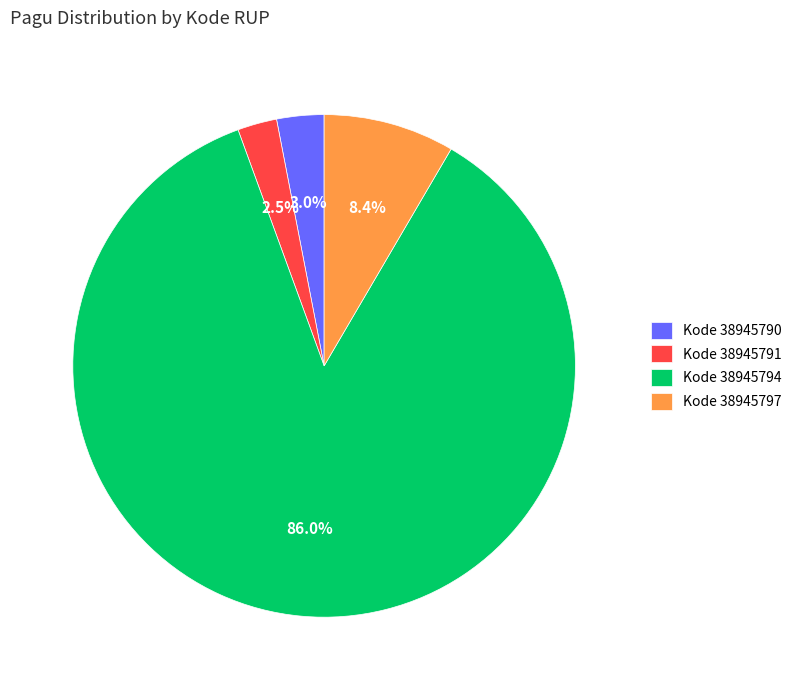

How many segments does this pie chart have?

4